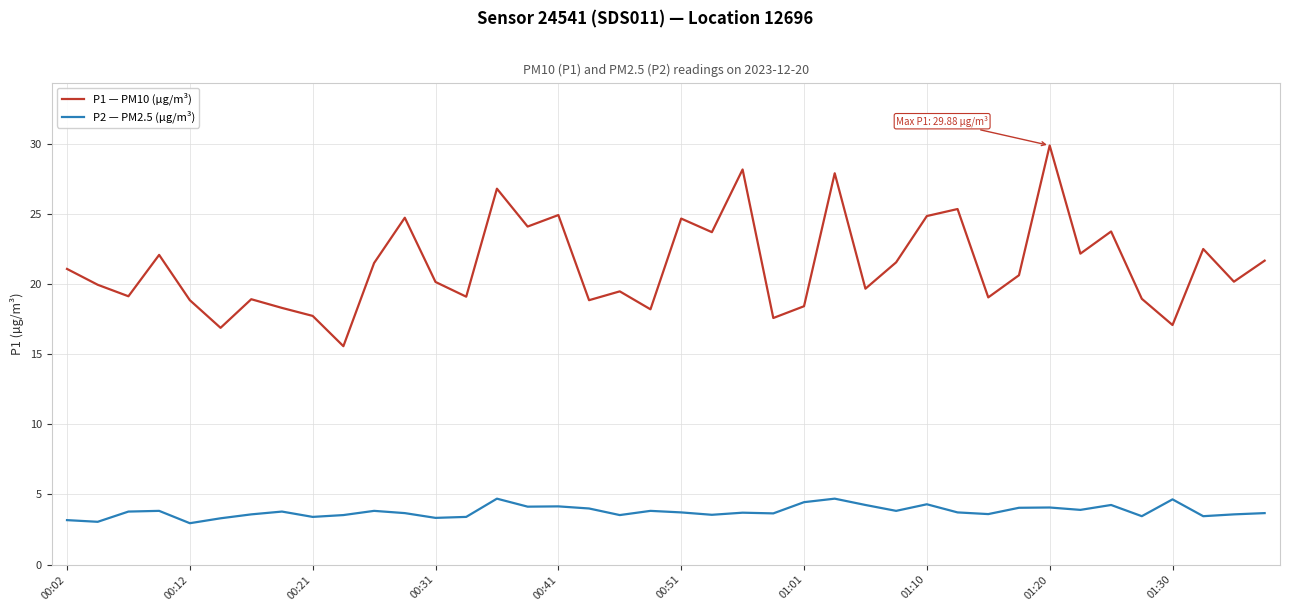

True or false: P1 — PM10 (µg/m³) and P2 — PM2.5 (µg/m³) intersect in this chart.

False